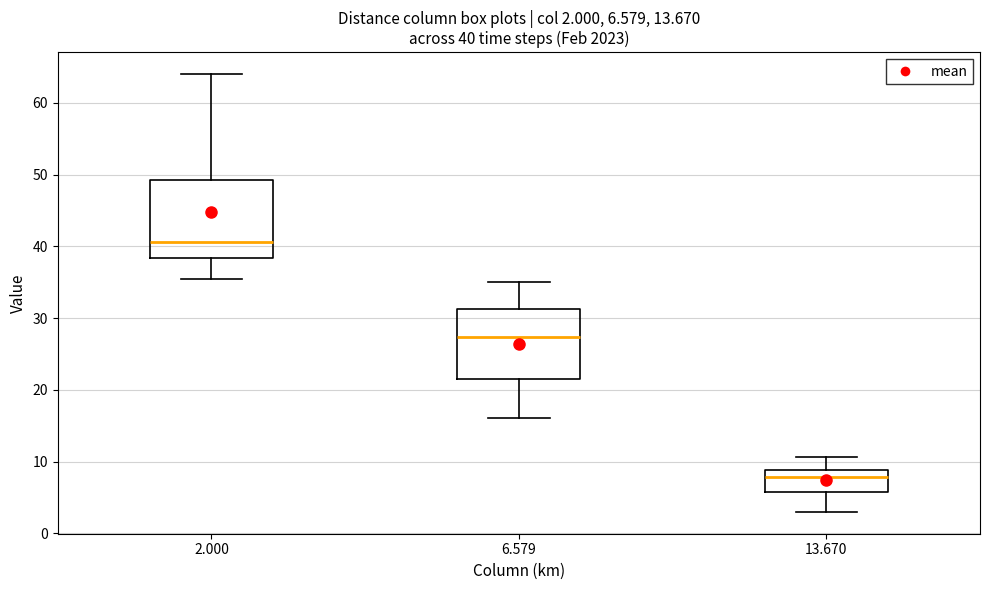

Which box has the lowest median line?

13.670